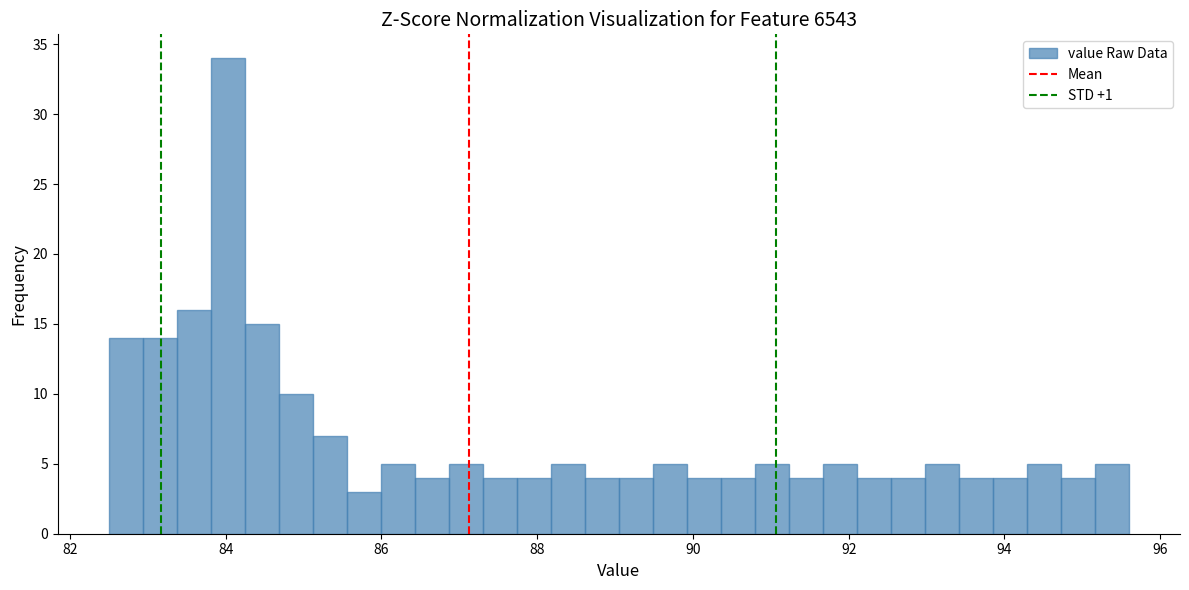

Around what value on the x-axis is the tallest bar? Give the approximate position of its centre, as read against the axis.

84.0